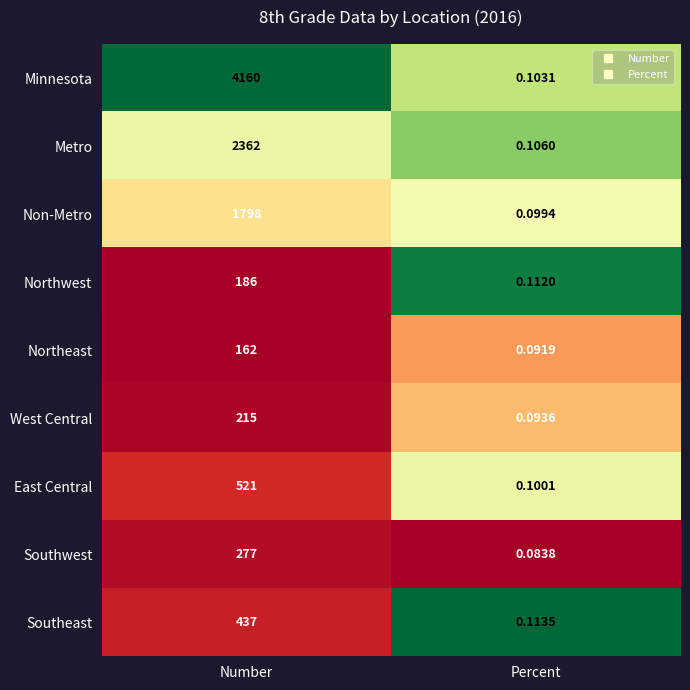

What is the maximum value shown in the chart?

4160.0